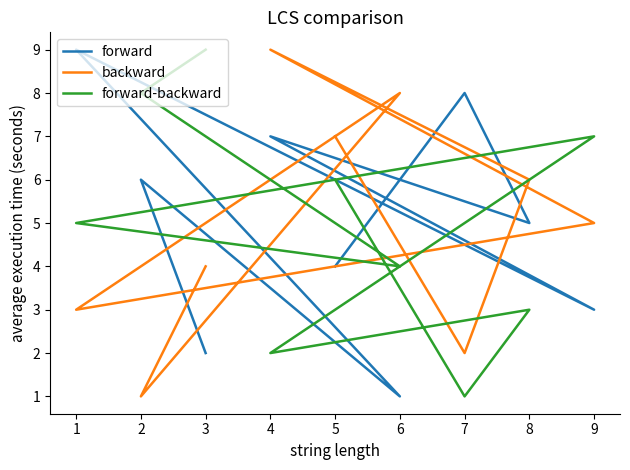

True or false: forward-backward has more than 1 points higher than both neighbors.

True